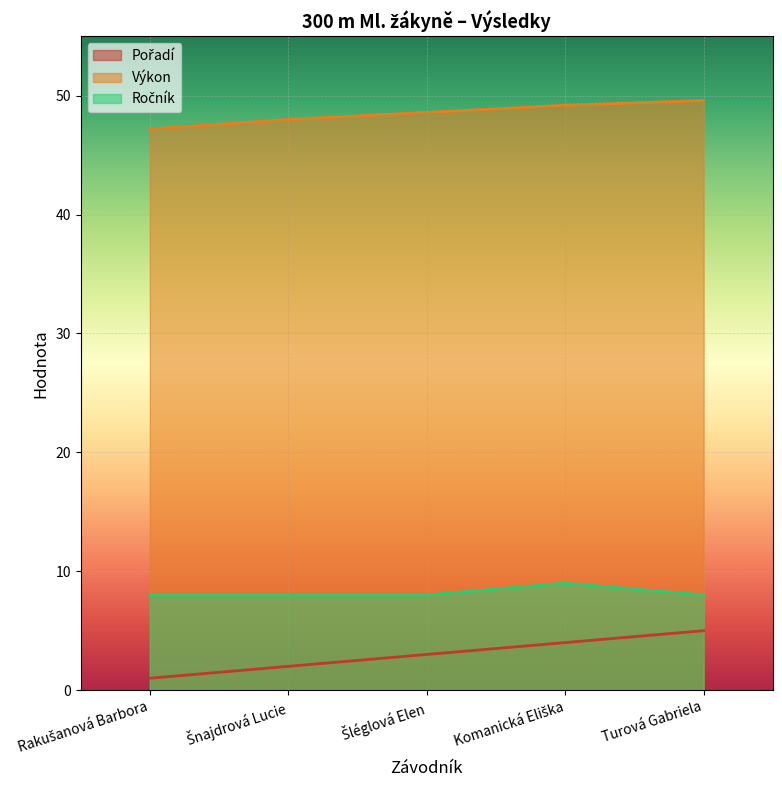

True or false: Ročník and Výkon cross at least once.

False